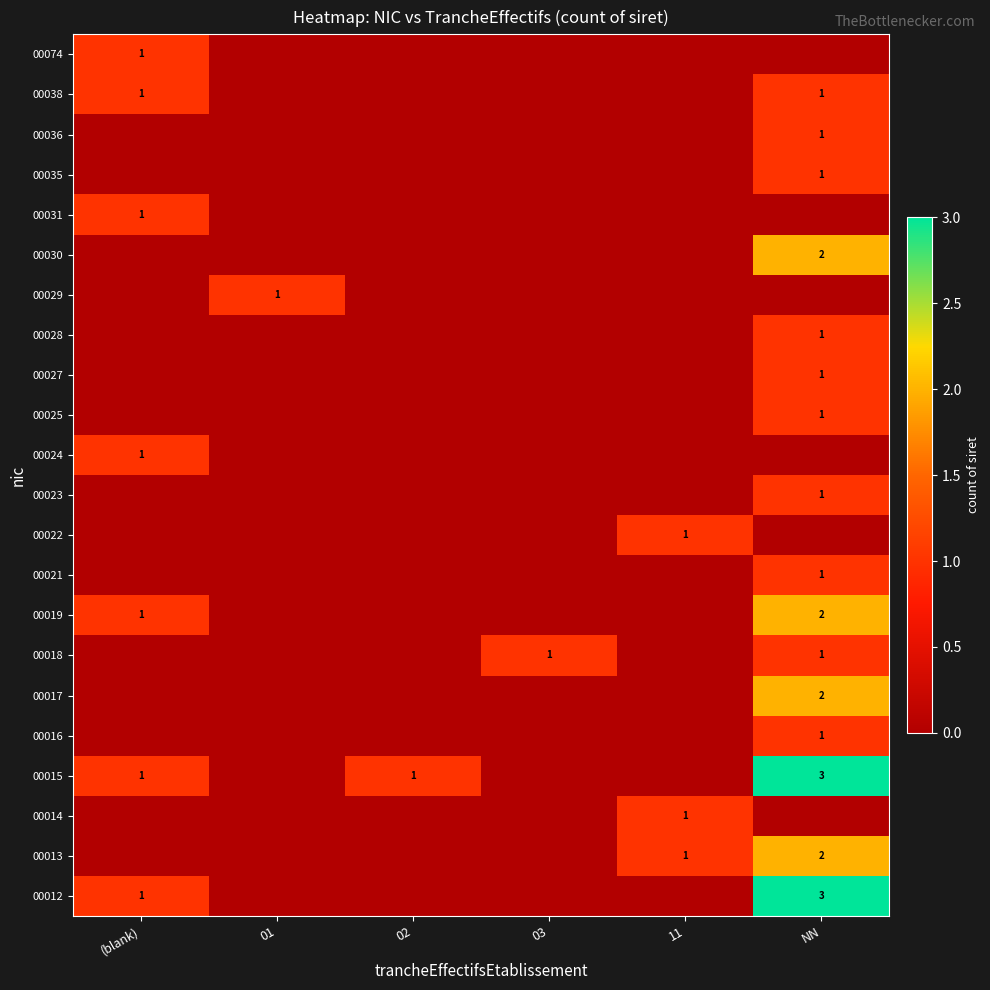

Is it true that 00021 equals 0 at NN?

False